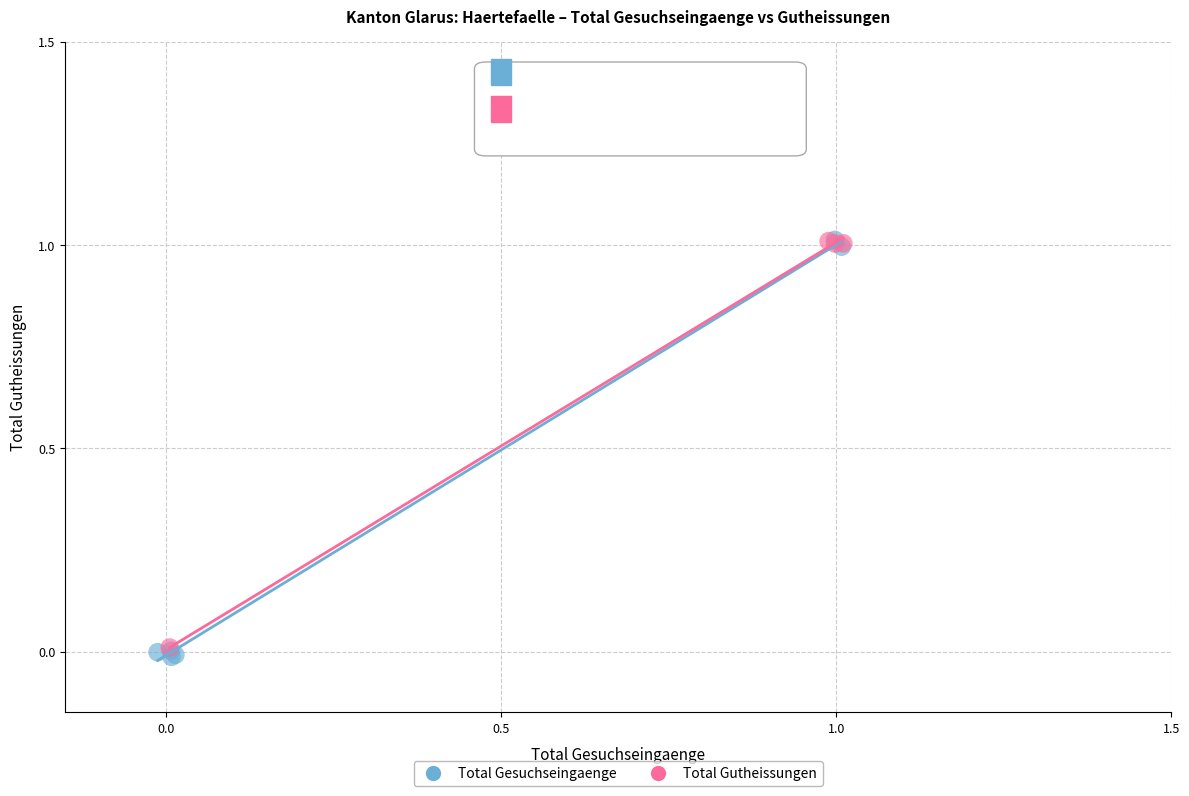

What are all the series names shown in the legend?

Total Gesuchseingaenge, Total Gutheissungen